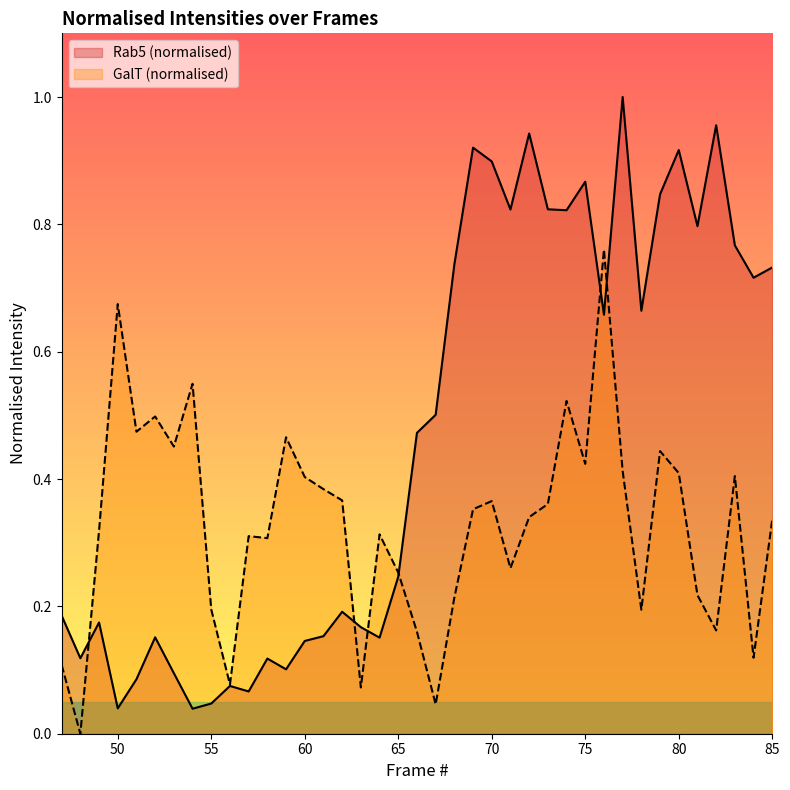

What is the difference between the Rab5 (normalised) values at 84 and 75?

0.2